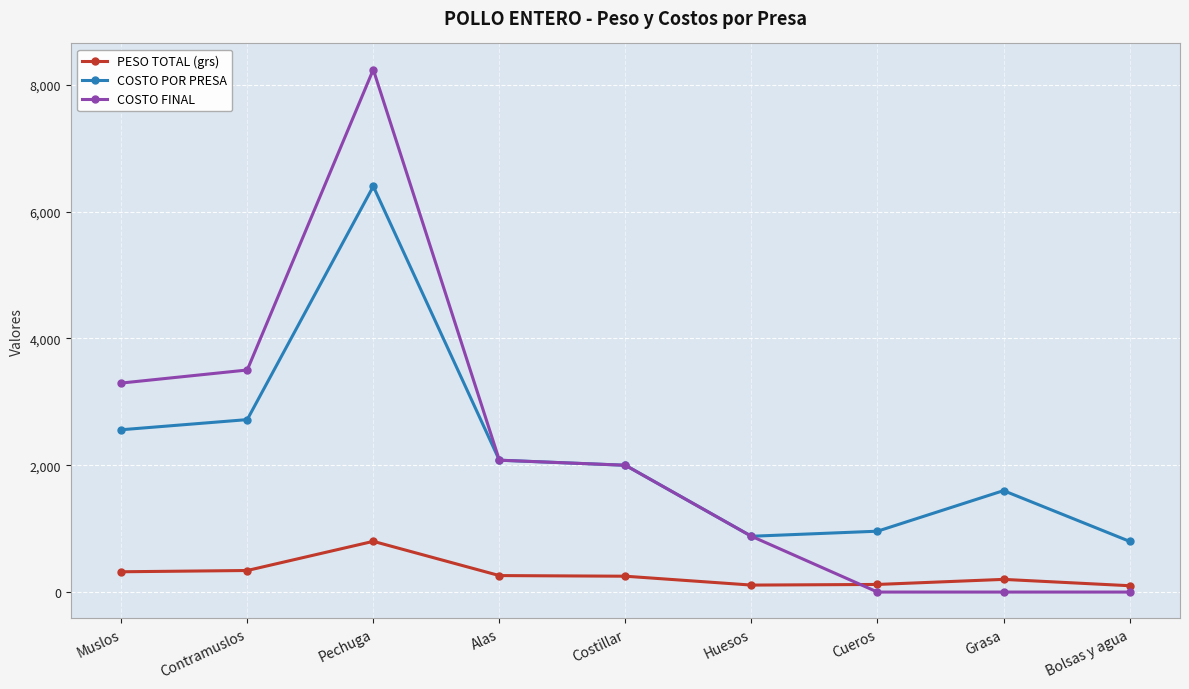

At which category does the chart reach its peak across all series?

Pechuga